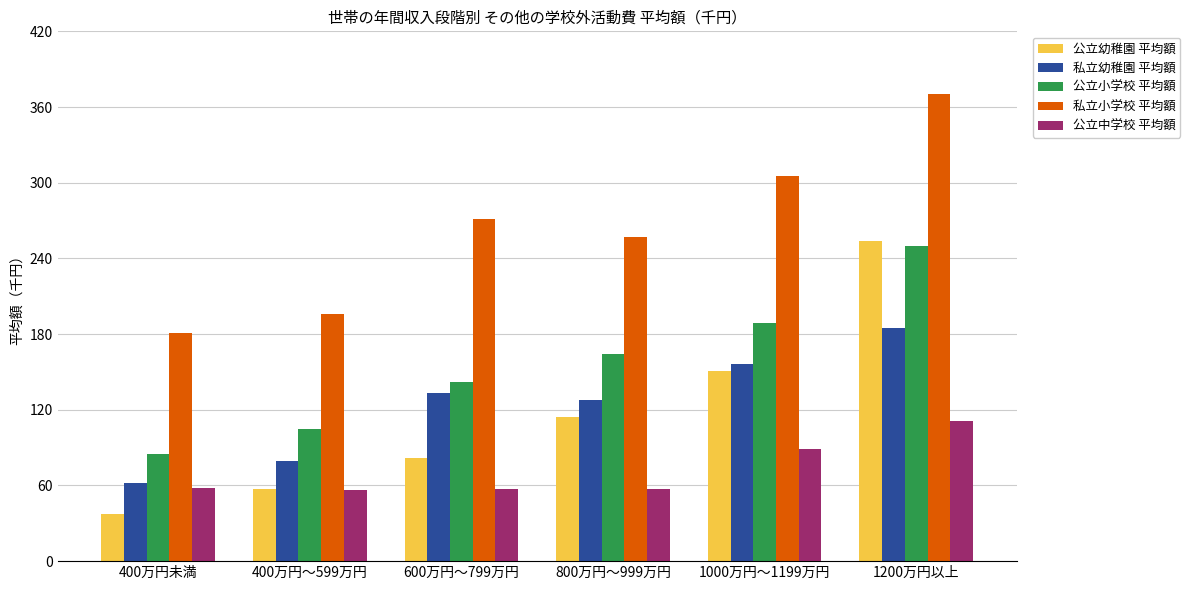

Count the number of categories in the chart.

6